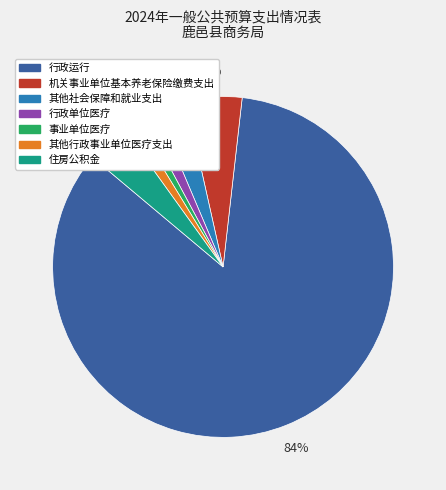

Between 其他社会保障和就业支出 and 机关事业单位基本养老保险缴费支出, which is larger?

机关事业单位基本养老保险缴费支出